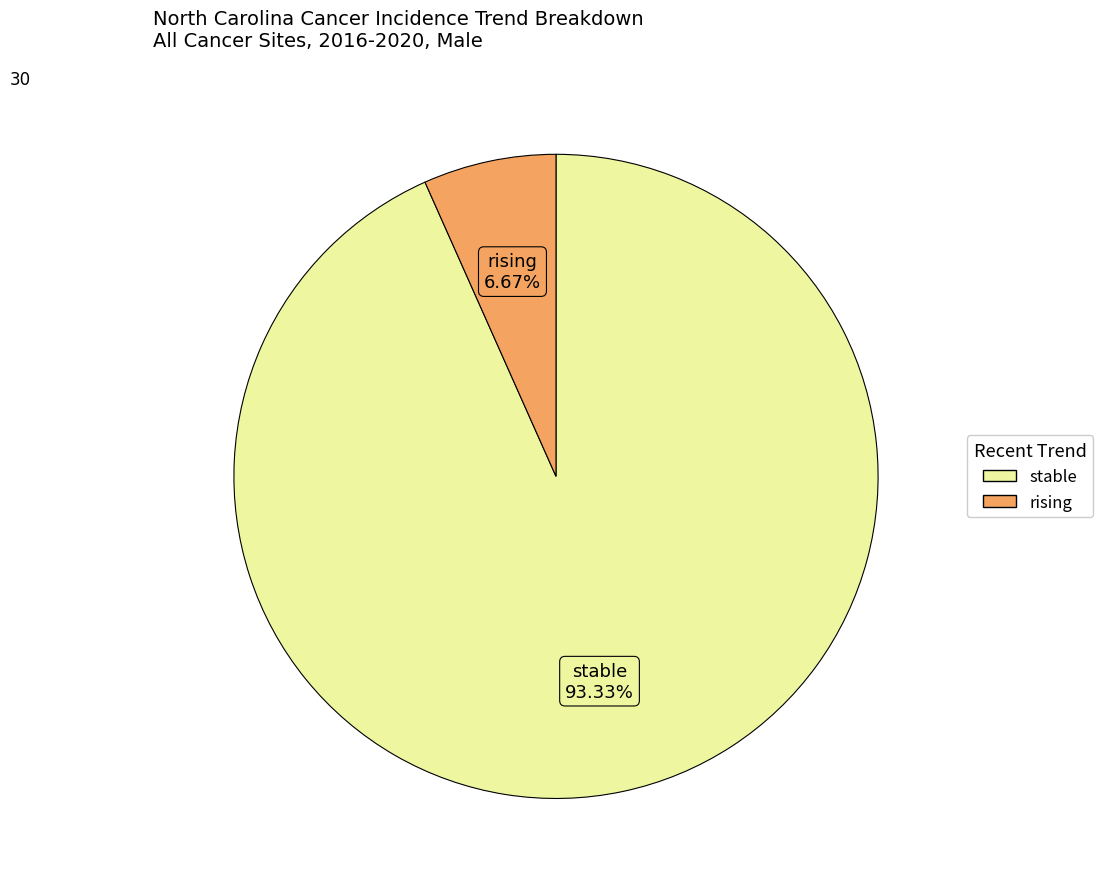

How many segments does this pie chart have?

2